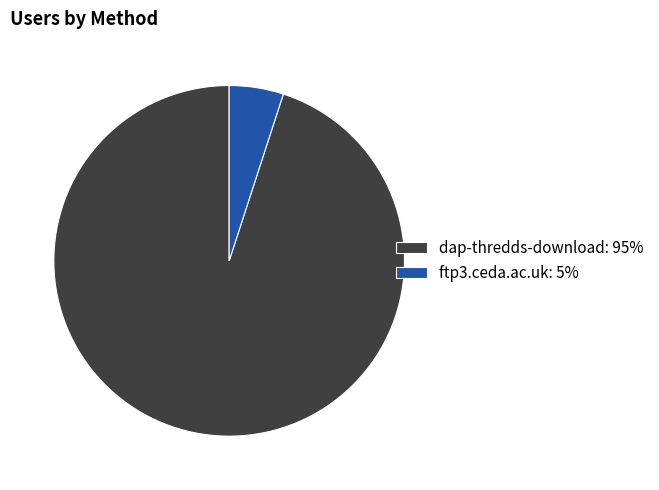

Rank the categories by value from lowest to highest.

ftp3.ceda.ac.uk, dap-thredds-download